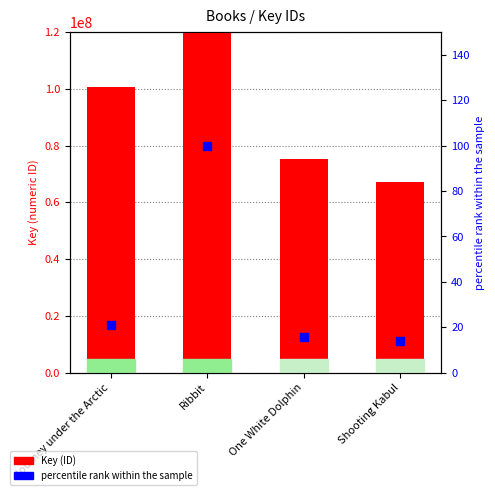

What is the total value across all series at Ribbit?

474926722.0